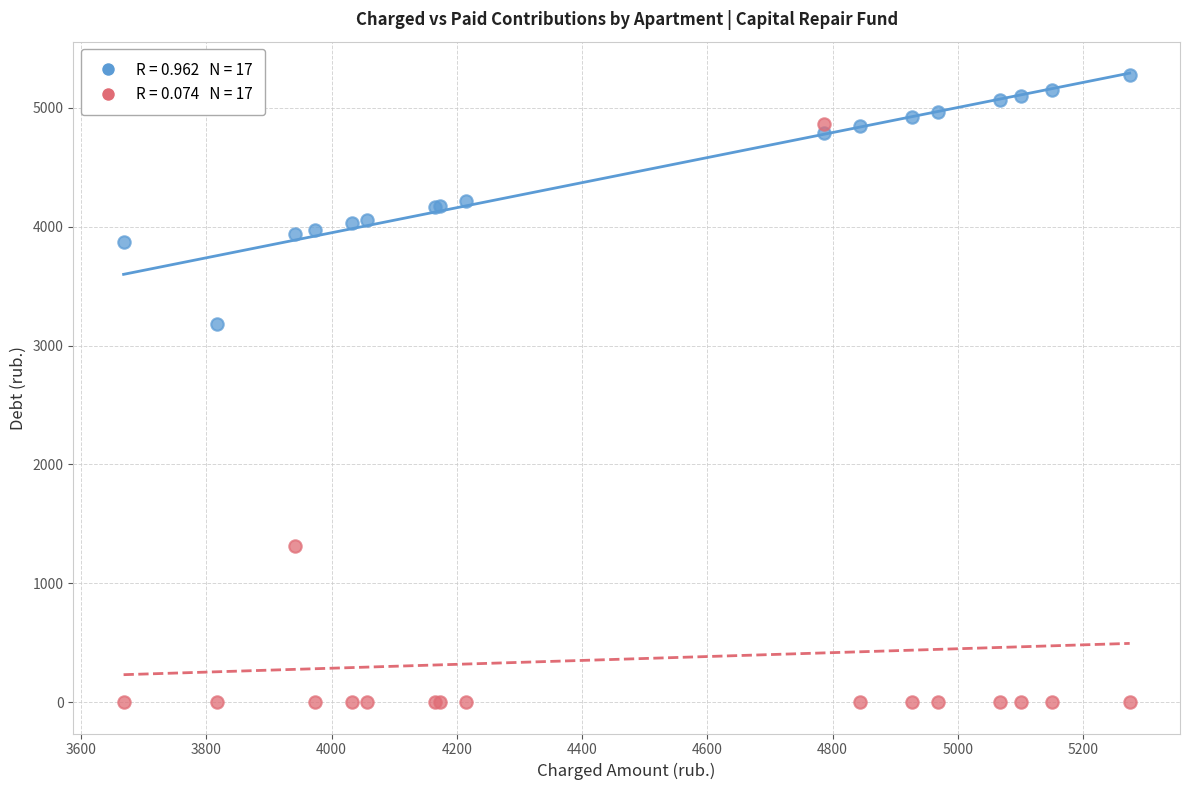

Across all series, what Y value is closest to 2637?

3180.9